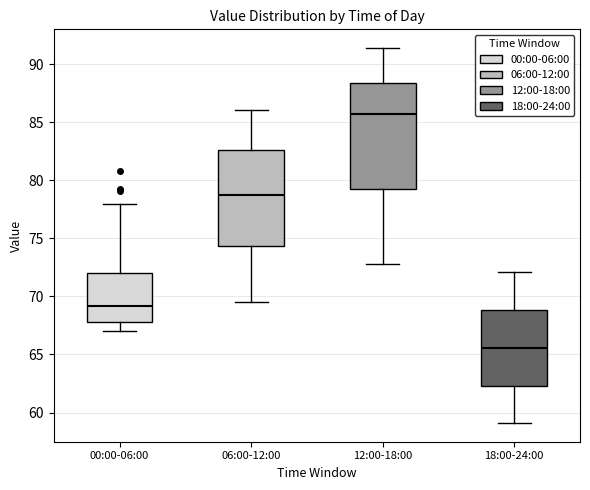

Reading left to right, read every box against the y-axis: the position of its median line, the range the box covers, and the ends of its whiskers. The values are not printed on the chart, so give them approximately, as read against the axis.

00:00-06:00: median 69.0, box 68.0 to 72.0, whiskers 67.0 to 78.0
06:00-12:00: median 79.0, box 74.5 to 82.5, whiskers 69.5 to 86.0
12:00-18:00: median 86.0, box 79.5 to 88.5, whiskers 73.0 to 91.5
18:00-24:00: median 65.5, box 62.5 to 69.0, whiskers 59.0 to 72.0